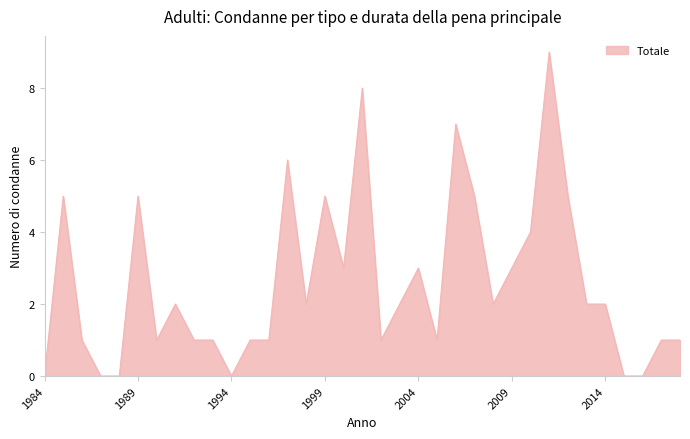

What is the greatest value displayed?

9